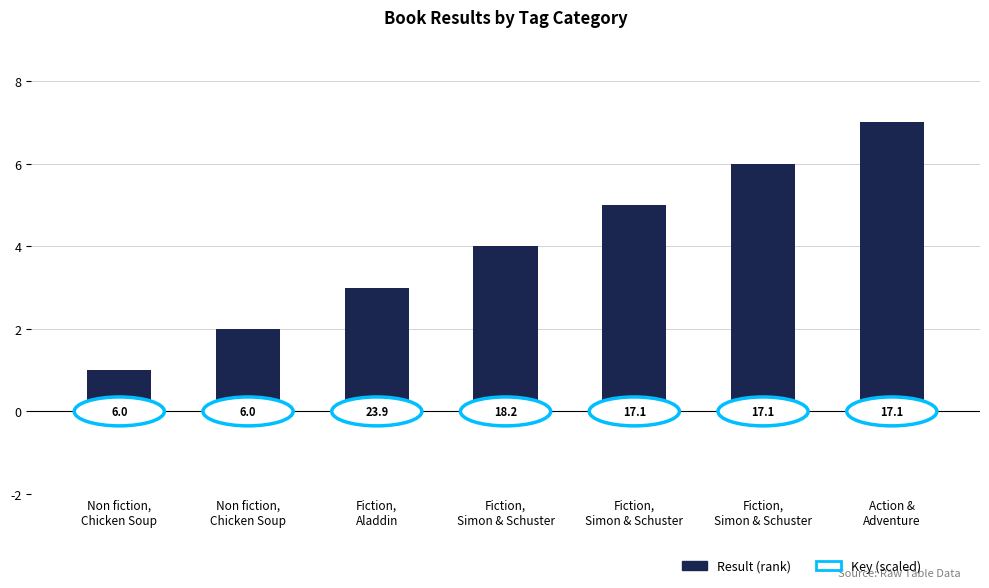

Does the chart contain any negative values?

No